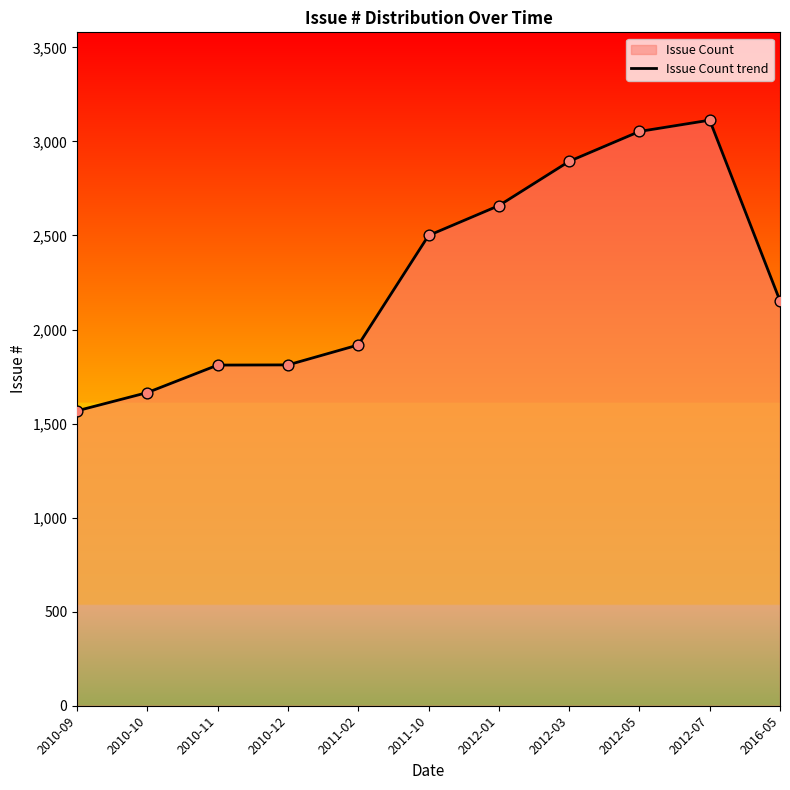

What is the change in value from 2012-01 to 2012-05?

+394.3